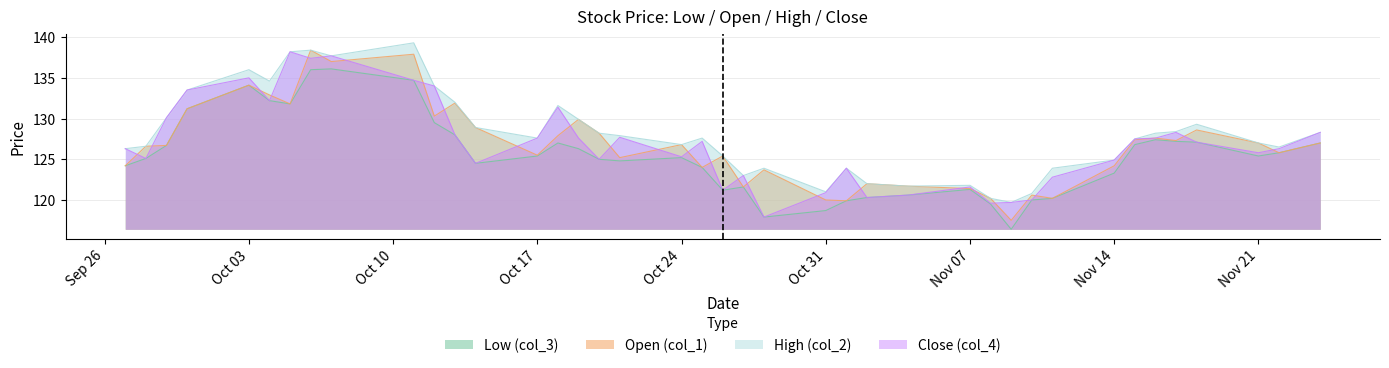

Which series has the largest total across all categories?

High (col_2)